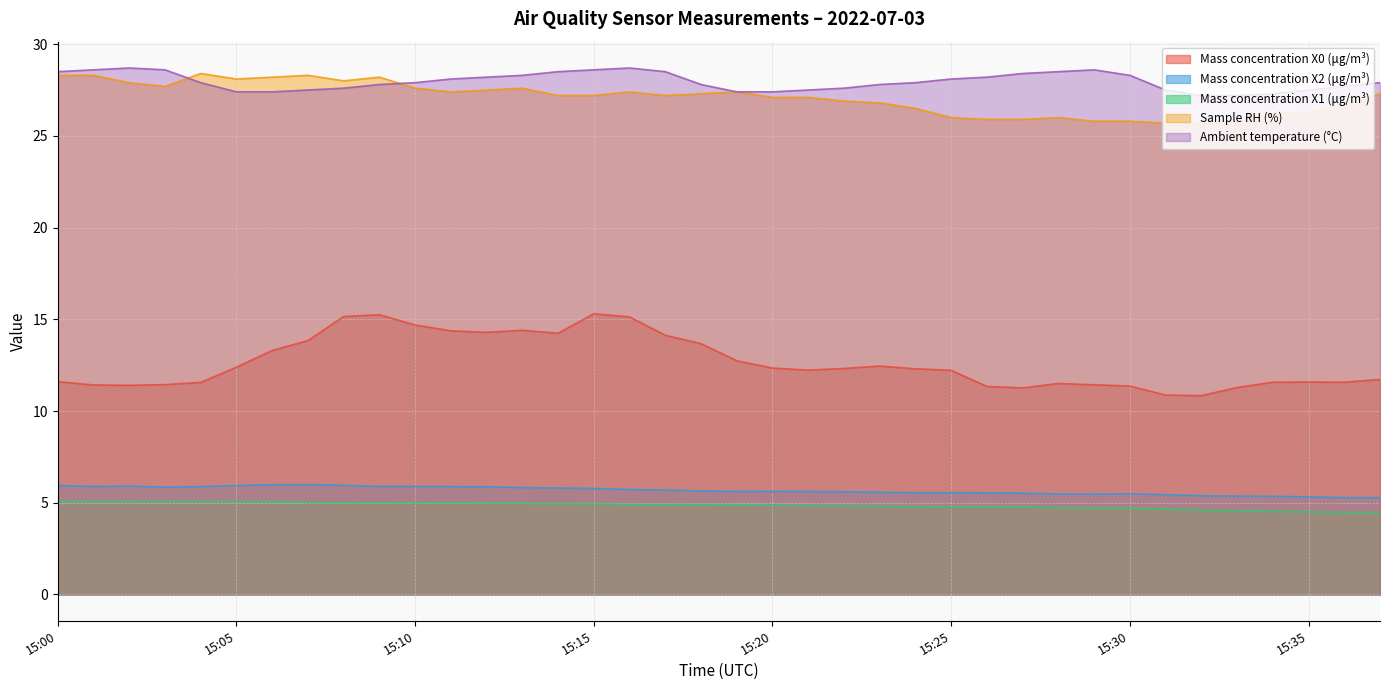

True or false: Mass concentration X2 (μg/m³) and Mass concentration X1 (μg/m³) cross at least once.

False